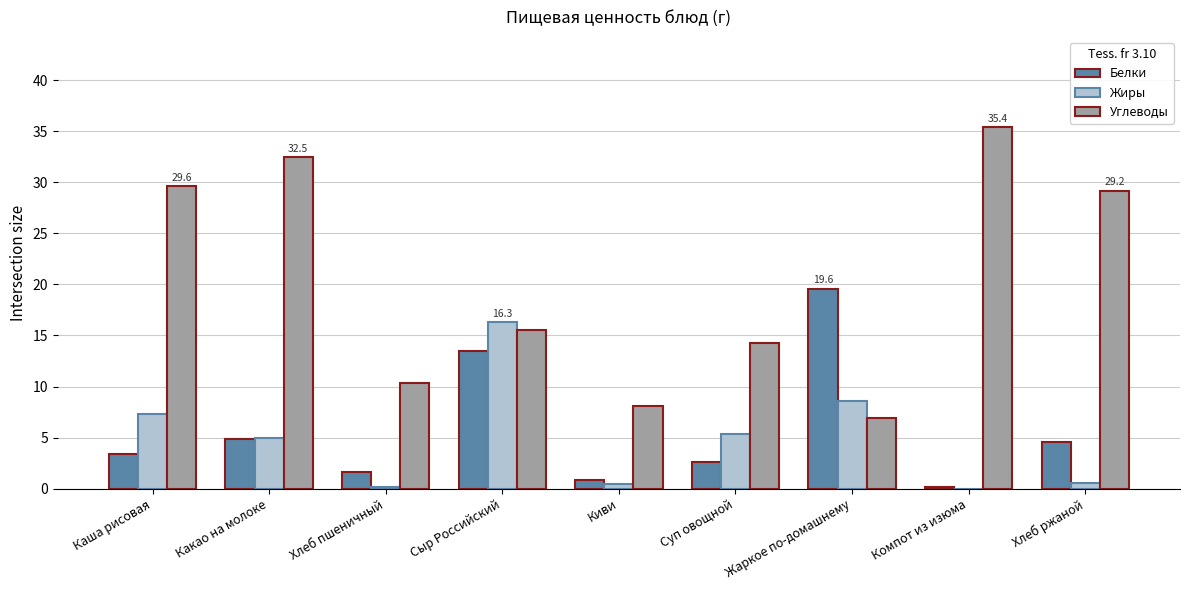

The Углеводы series shows 29.2 at Хлеб ржаной. True or false?

True